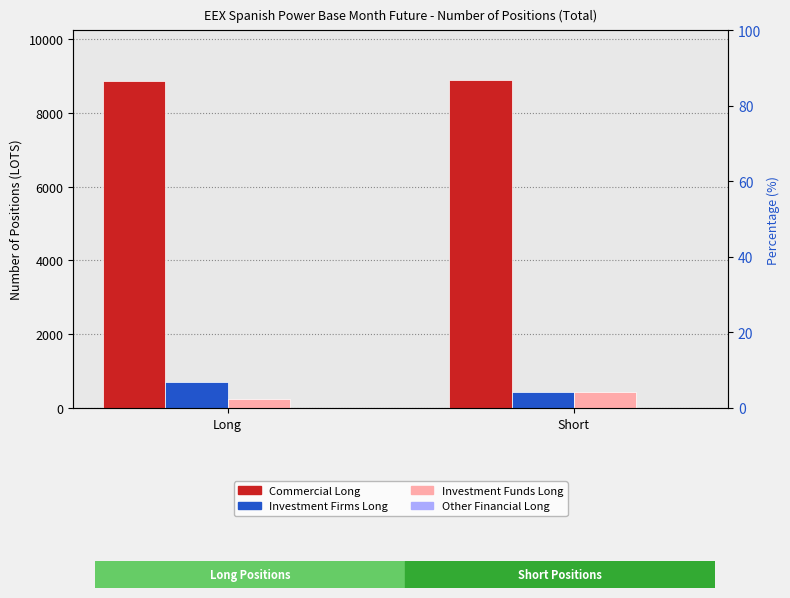

Which category has the lowest value in the Investment Funds Long series?

Long